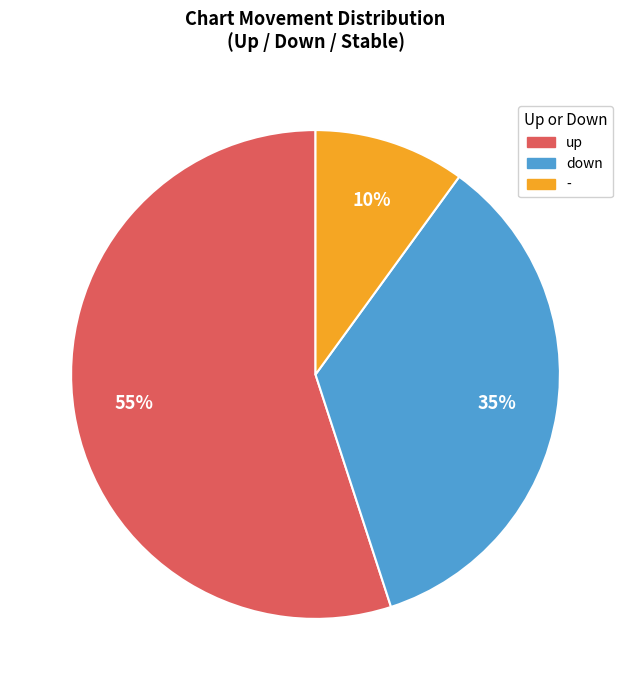

Approximately how many times larger is the value at - compared to down?

0.3